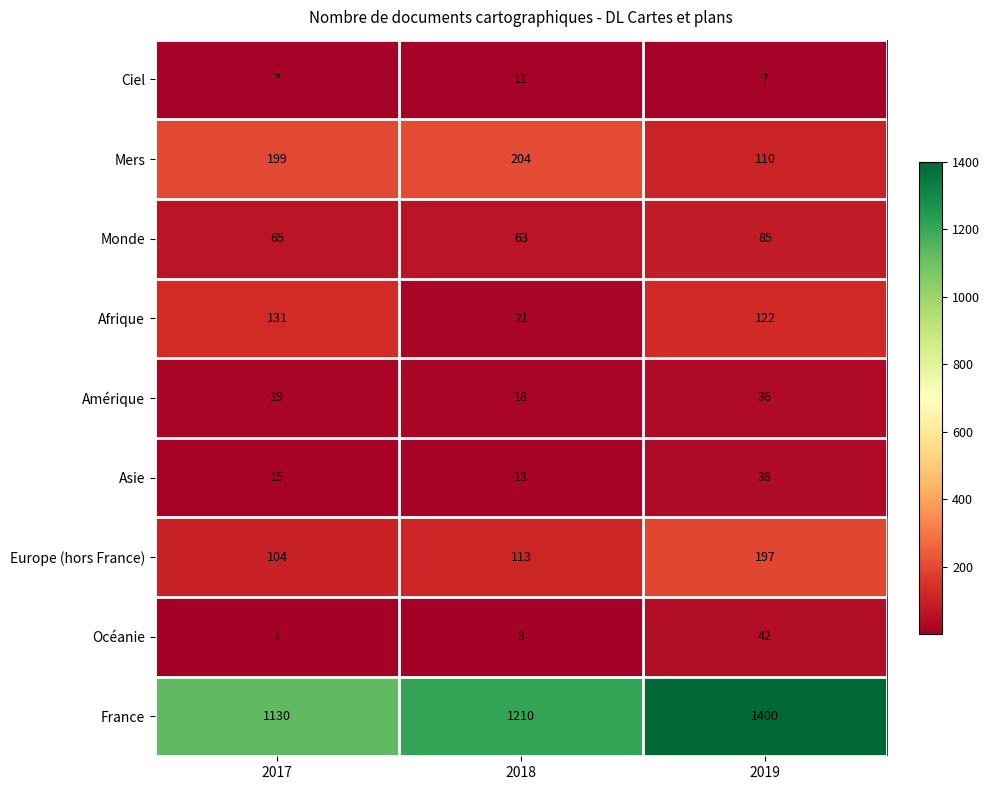

Reading left to right, transcribe all the data shown in this chart.

Ciel: 7	11	7
Mers: 199	204	110
Monde: 65	63	85
Afrique: 131	21	122
Amérique: 19	18	36
Asie: 15	13	38
Europe (hors France): 104	113	197
Océanie: 1	3	42
France: 1130	1210	1400